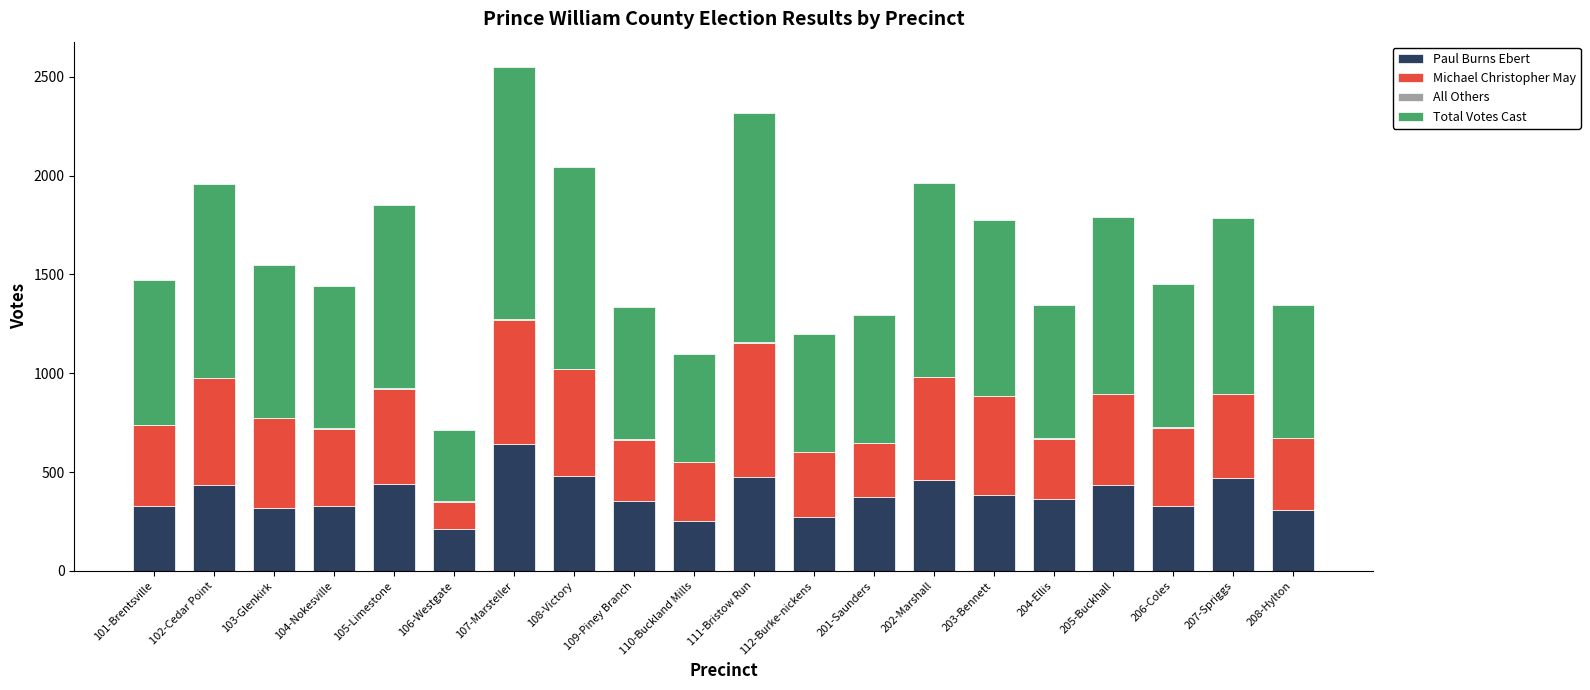

The Paul Burns Ebert series shows 460 at 202-Marshall. True or false?

True